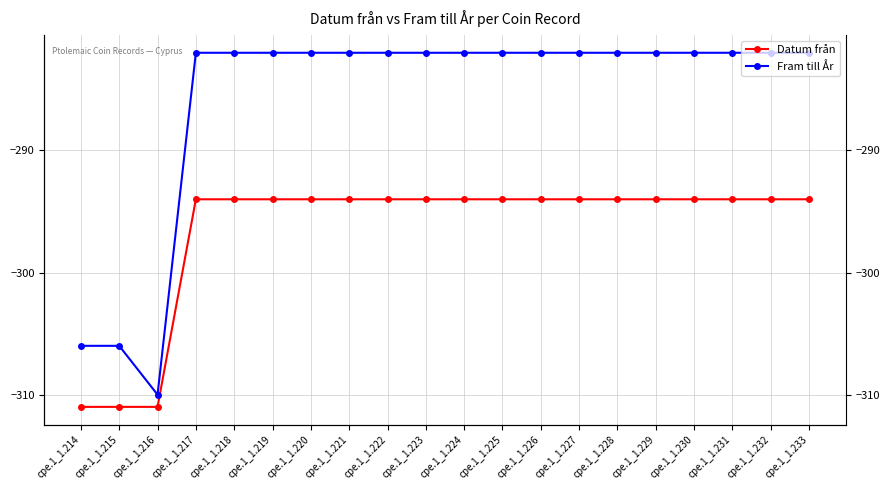

What is the difference between the maximum and second lowest values in the Fram till År series?

24